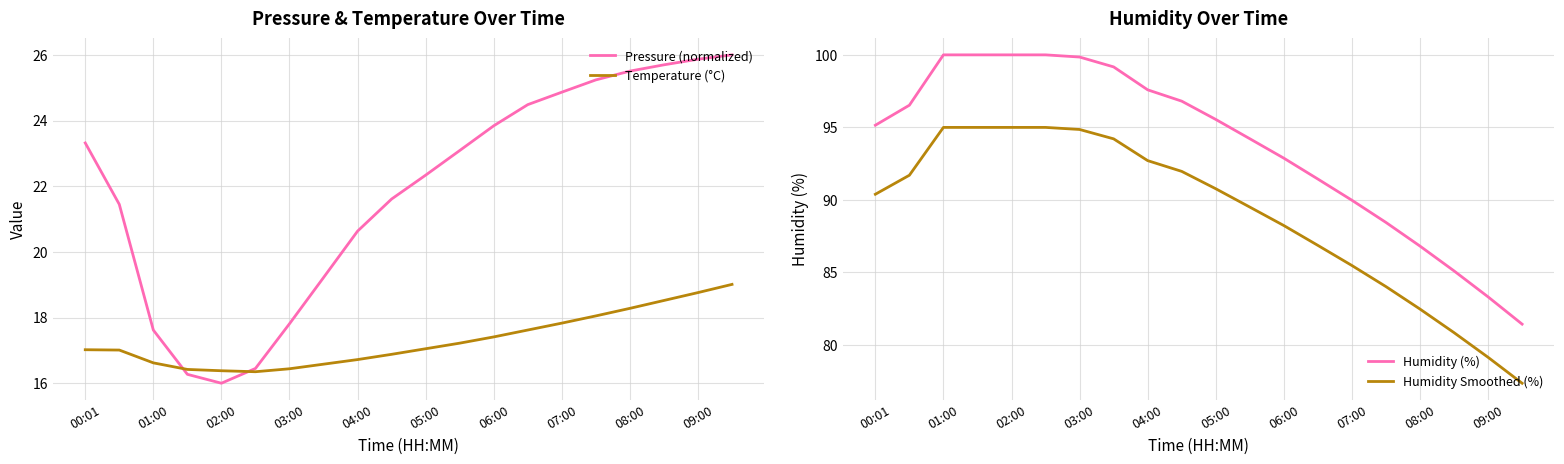

Reading left to right, extract all data points from this chart.

Pressure (normalized): 23.3	21.4	17.6	16.3	16.0	16.4	17.8	19.2	20.6	21.6	22.3	23.1	23.8	24.5	24.9	25.2	25.5	25.7	25.9	26.0
Temperature (°C): 17.0	17.0	16.6	16.4	16.4	16.4	16.4	16.6	16.7	16.9	17.1	17.2	17.4	17.6	17.8	18.1	18.3	18.5	18.8	19.0
Humidity (%): 95.2	96.5	100.0	100.0	100.0	100.0	99.8	99.2	97.6	96.8	95.5	94.2	92.9	91.4	90.0	88.5	86.8	85.1	83.3	81.4
Humidity Smoothed (%): 90.4	91.7	95.0	95.0	95.0	95.0	94.9	94.2	92.7	92.0	90.8	89.5	88.2	86.9	85.5	84.0	82.5	80.9	79.2	77.4